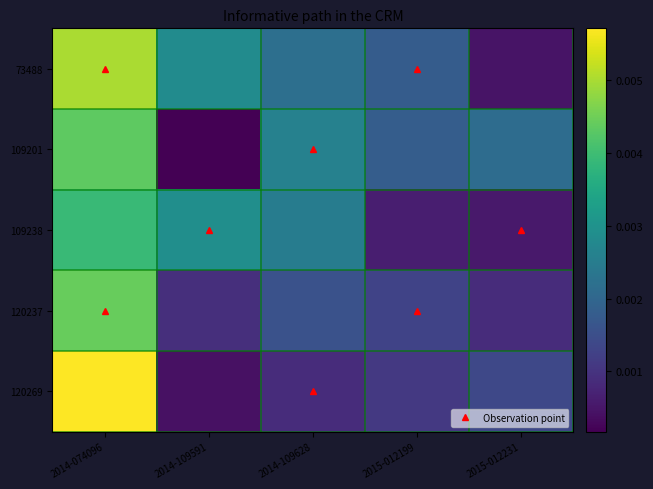

Between 2015-012231 and 2015-012199, which is larger?

2015-012199